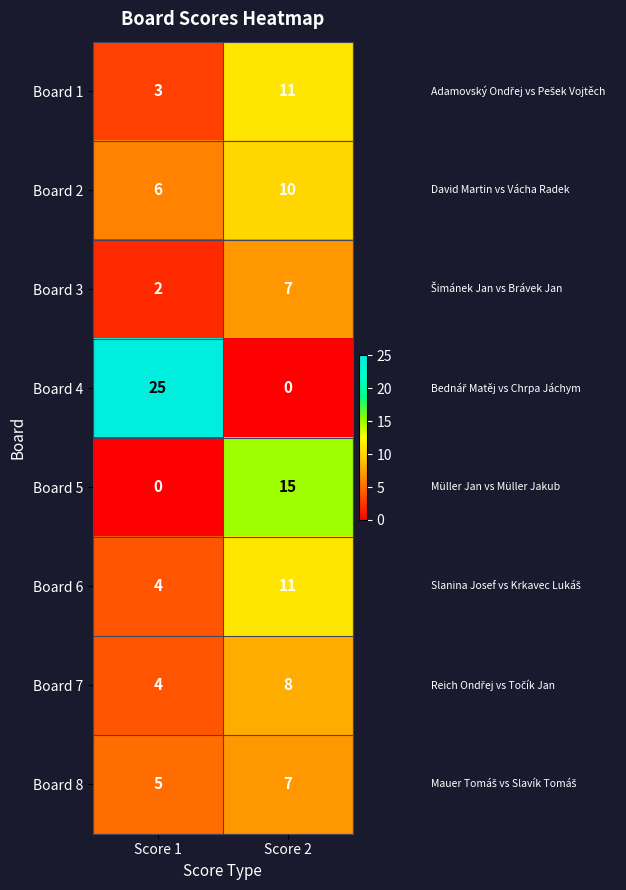

The value of Board 1 at Score 1 is 2. True or false?

False